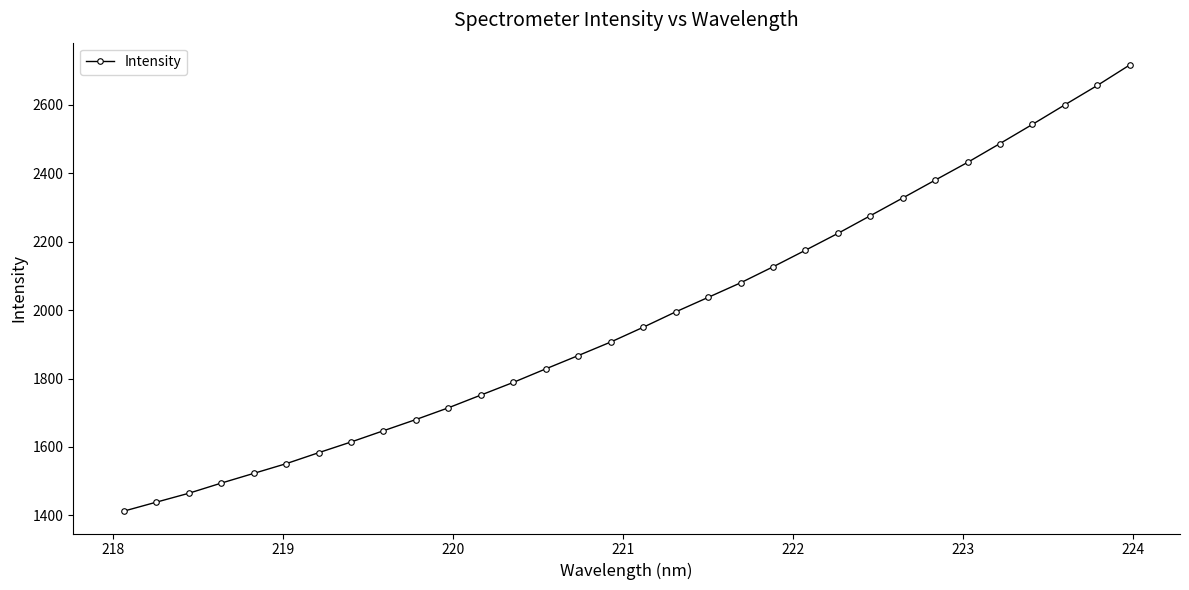

True or false: the data has more than 2 interior local peaks.

False